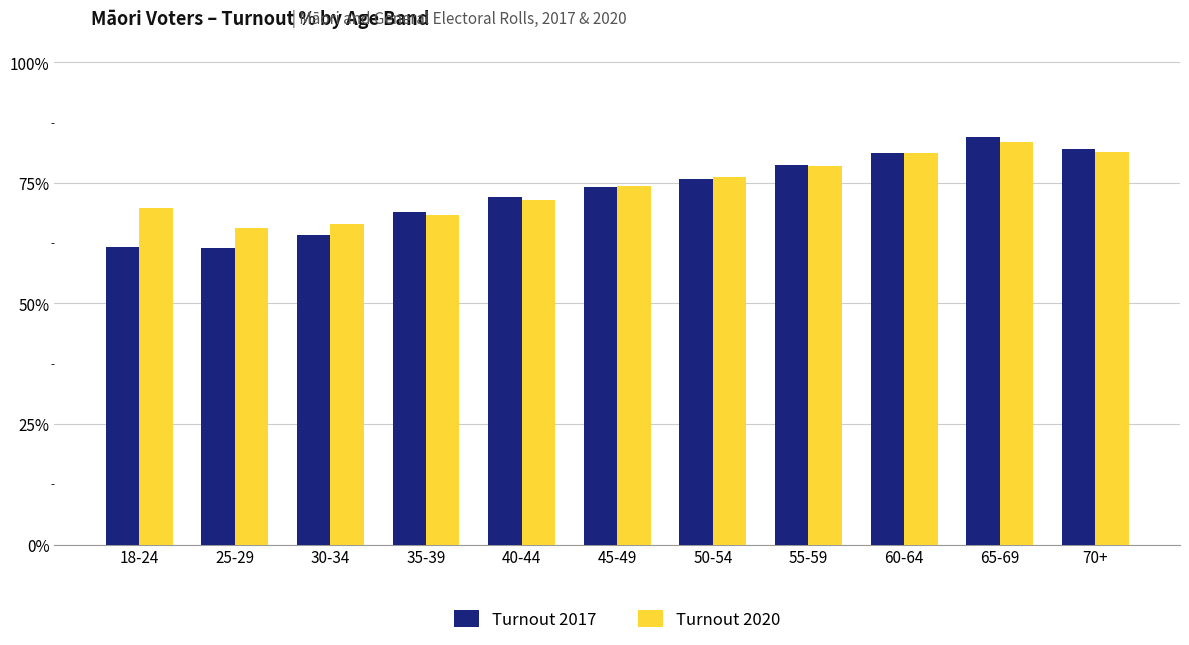

Which label corresponds to the largest value in the chart?

65-69